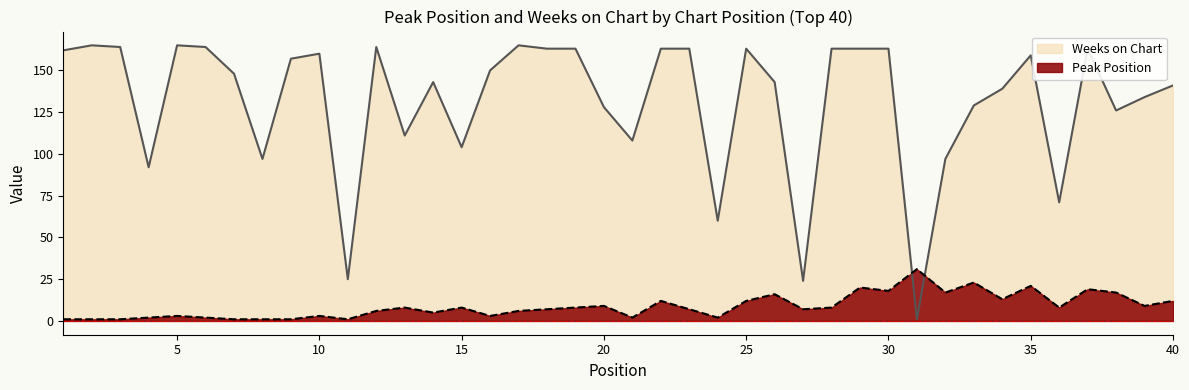

What is the difference between the Peak Position values at 28 and 16?

5